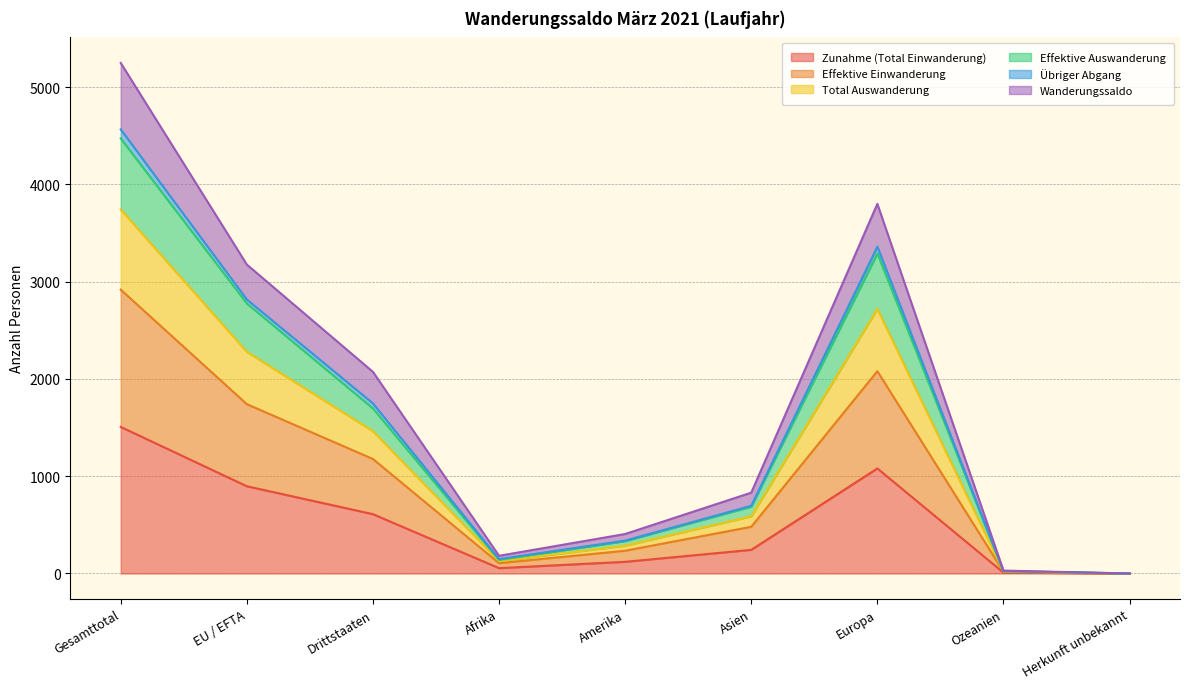

What is the difference between the second highest and second lowest values in the Wanderungssaldo series?

3770